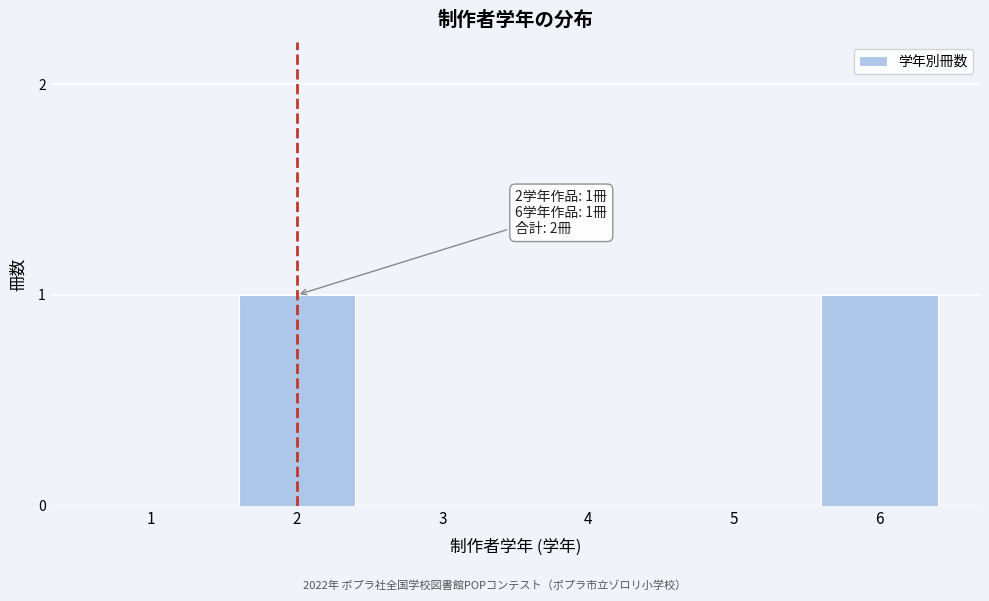

Reading left to right, extract all data points from this chart.

1=0	2=1	3=0	4=0	5=0	6=1